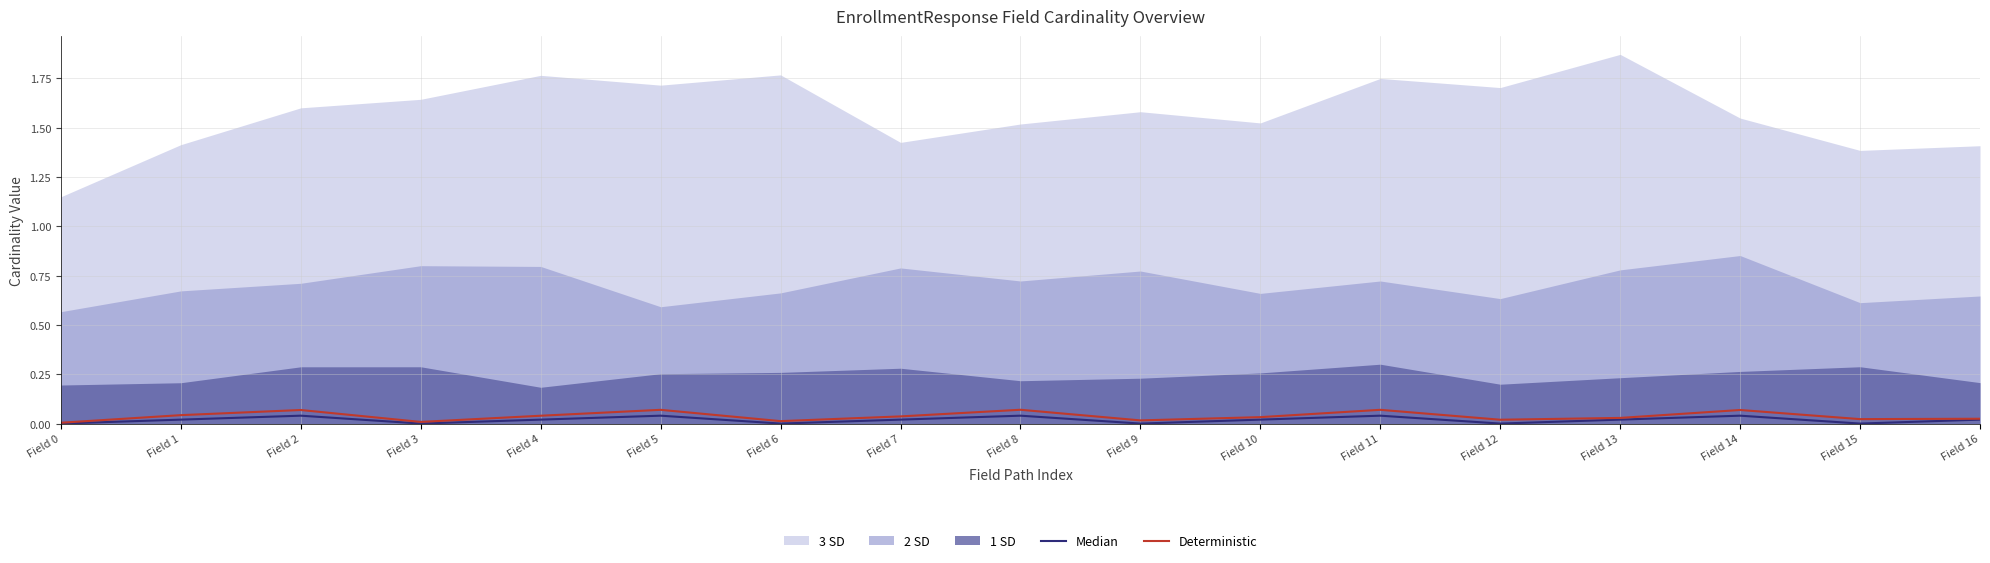

True or false: Deterministic has more than 1 interior local peaks.

True